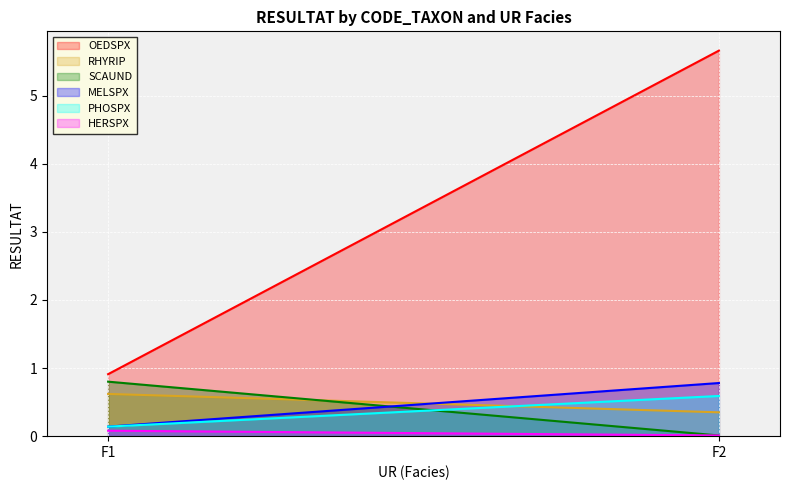

What is the average value of the RHYRIP series?

0.5